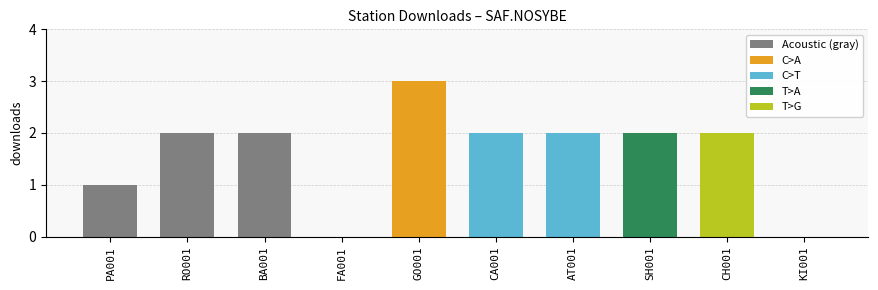

What is the label of the 4th bar from the left?

FA001